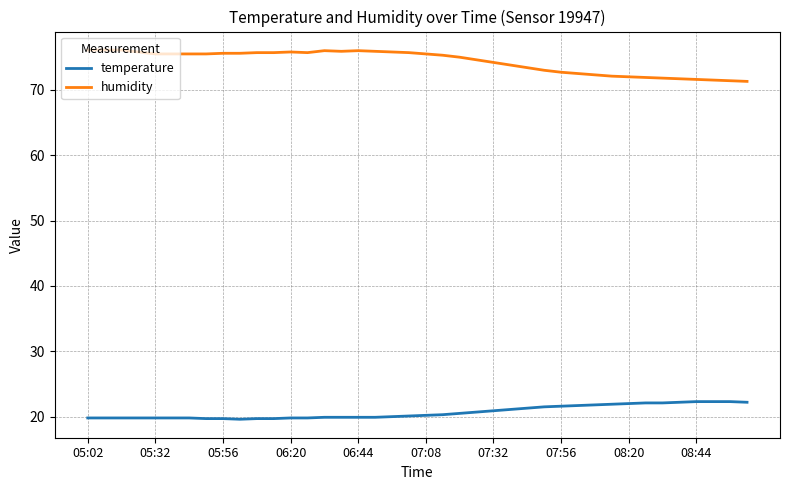

Which series has the largest total across all categories?

humidity